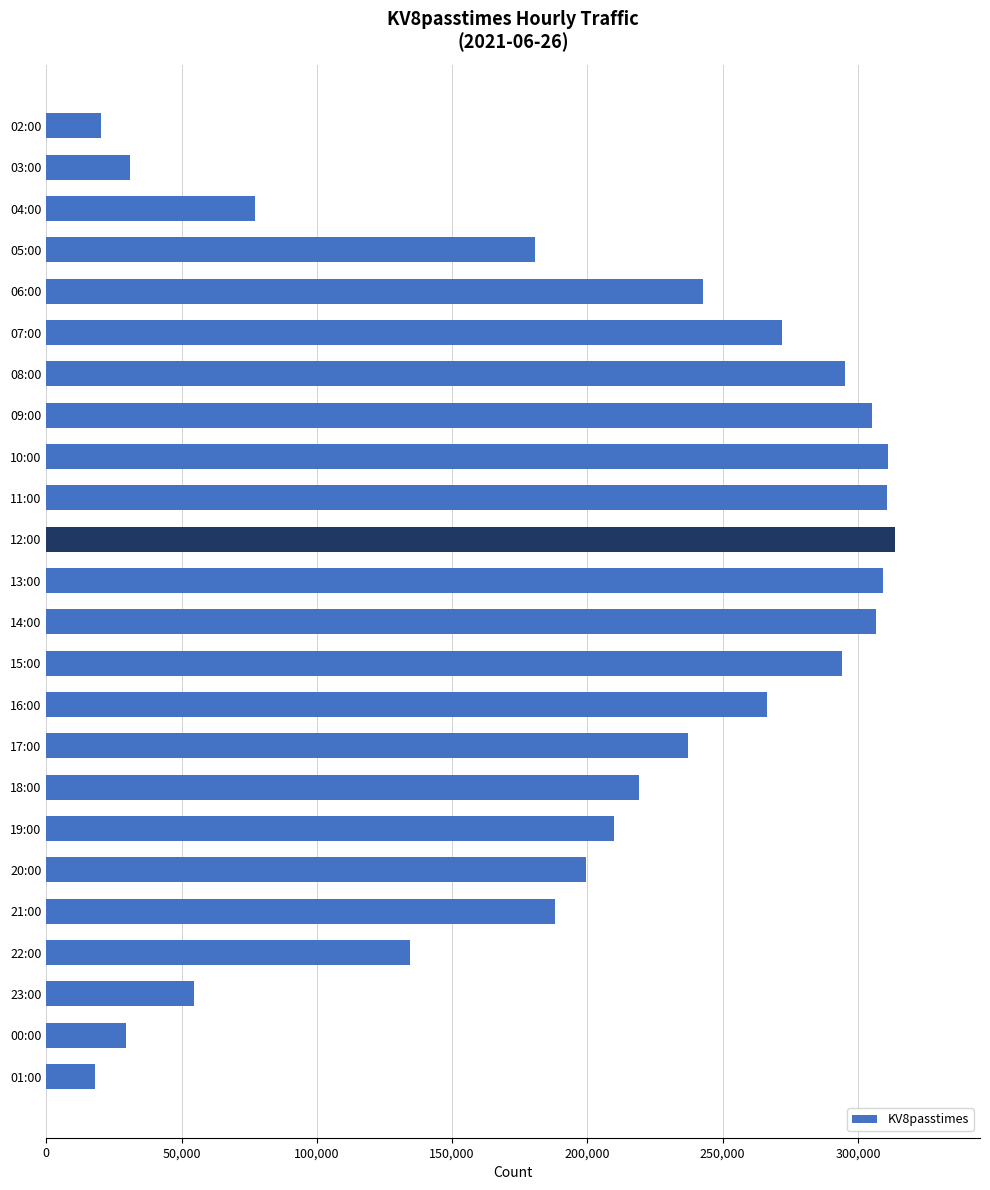

What is the difference between the values at 04:00 and 11:00?

233718